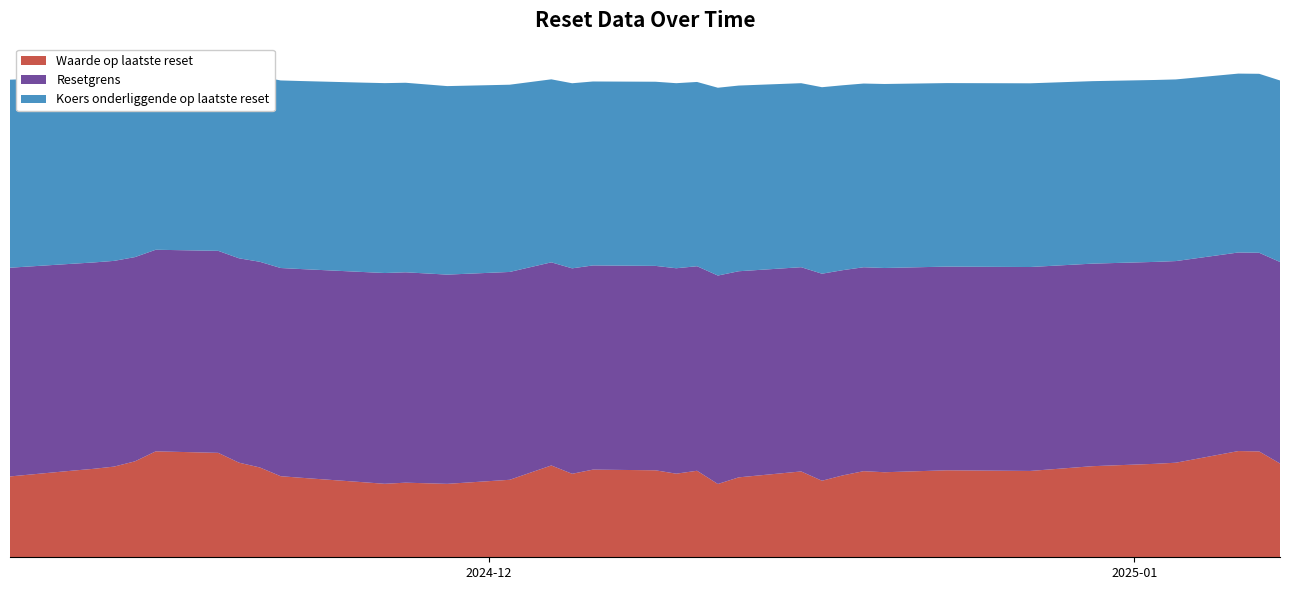

Reading left to right, what are all the values shown in this chart?

Waarde op laatste reset: 2024-11-08=27.5	2024-11-11=29.4	2024-11-12=30.1	2024-11-13=30.8	2024-11-14=32.6	2024-11-15=36.0	2024-11-18=35.5	2024-11-19=32.2	2024-11-20=30.5	2024-11-21=27.6	2024-11-22=27.0	2024-11-25=25.5	2024-11-26=25.0	2024-11-27=25.4	2024-11-29=25.0	2024-12-02=26.3	2024-12-04=31.2	2024-12-05=28.4	2024-12-06=29.8	2024-12-09=29.6	2024-12-10=28.4	2024-12-11=29.4	2024-12-12=24.9	2024-12-13=27.2	2024-12-16=29.2	2024-12-17=26.0	2024-12-18=27.8	2024-12-19=29.3	2024-12-20=28.9	2024-12-23=29.6	2024-12-27=29.4	2024-12-30=31.0	2025-01-02=31.8	2025-01-03=32.1	2025-01-06=36.1	2025-01-07=36.0	2025-01-08=31.9
Resetgrens: 2024-11-08=71.0	2024-11-11=70.3	2024-11-12=70.2	2024-11-13=69.9	2024-11-14=69.4	2024-11-15=68.5	2024-11-18=68.7	2024-11-19=69.5	2024-11-20=69.9	2024-11-21=70.8	2024-11-22=71.0	2024-11-25=71.5	2024-11-26=71.7	2024-11-27=71.5	2024-11-29=71.1	2024-12-02=70.7	2024-12-04=69.1	2024-12-05=69.8	2024-12-06=69.4	2024-12-09=69.5	2024-12-10=69.8	2024-12-11=69.5	2024-12-12=70.9	2024-12-13=70.1	2024-12-16=69.4	2024-12-17=70.4	2024-12-18=69.8	2024-12-19=69.3	2024-12-20=69.4	2024-12-23=69.2	2024-12-27=69.3	2024-12-30=68.9	2025-01-02=68.6	2025-01-03=68.5	2025-01-06=67.5	2025-01-07=67.5	2025-01-08=68.5
Koers onderliggende op laatste reset: 2024-11-08=63.9	2024-11-11=63.4	2024-11-12=63.2	2024-11-13=63.0	2024-11-14=62.5	2024-11-15=61.7	2024-11-18=61.9	2024-11-19=62.6	2024-11-20=63.0	2024-11-21=63.8	2024-11-22=63.9	2024-11-25=64.4	2024-11-26=64.5	2024-11-27=64.4	2024-11-29=64.1	2024-12-02=63.6	2024-12-04=62.2	2024-12-05=62.9	2024-12-06=62.5	2024-12-09=62.6	2024-12-10=62.9	2024-12-11=62.6	2024-12-12=63.8	2024-12-13=63.1	2024-12-16=62.5	2024-12-17=63.4	2024-12-18=62.9	2024-12-19=62.5	2024-12-20=62.5	2024-12-23=62.4	2024-12-27=62.5	2024-12-30=62.0	2025-01-02=61.8	2025-01-03=61.8	2025-01-06=60.8	2025-01-07=60.8	2025-01-08=61.7